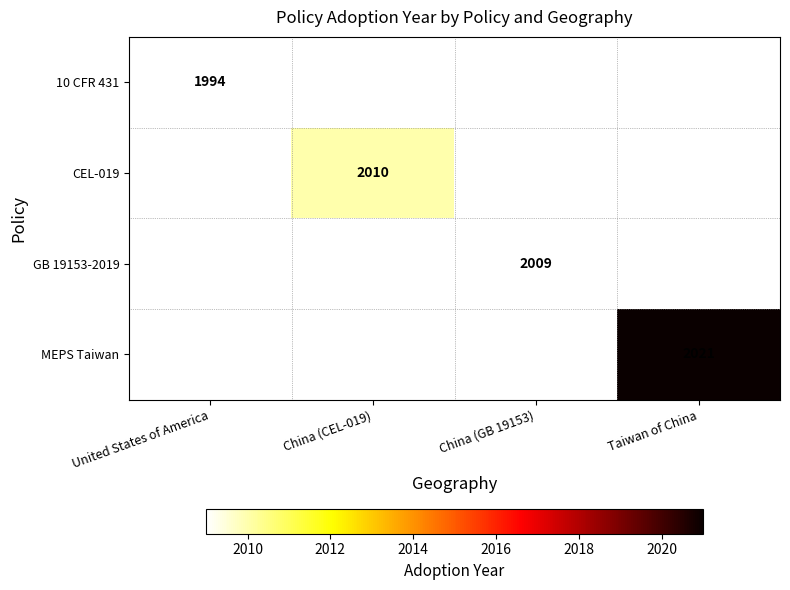

Is it true that 10 CFR 431 equals 1994 at United States of America?

True